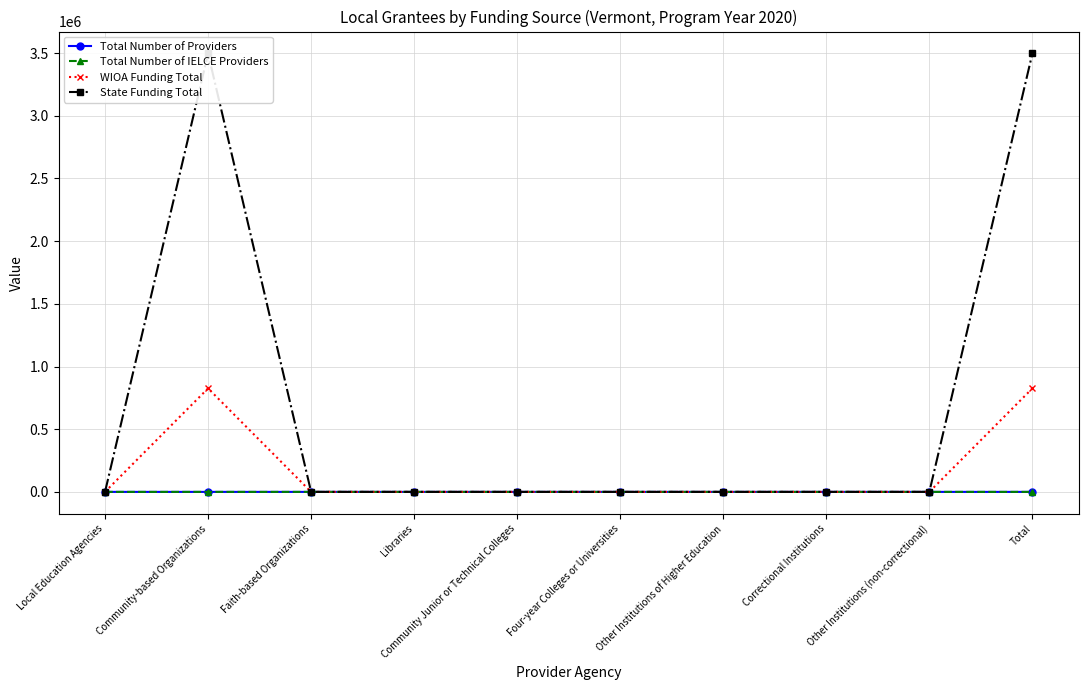

Is this an area chart (filled region under the line)?

No